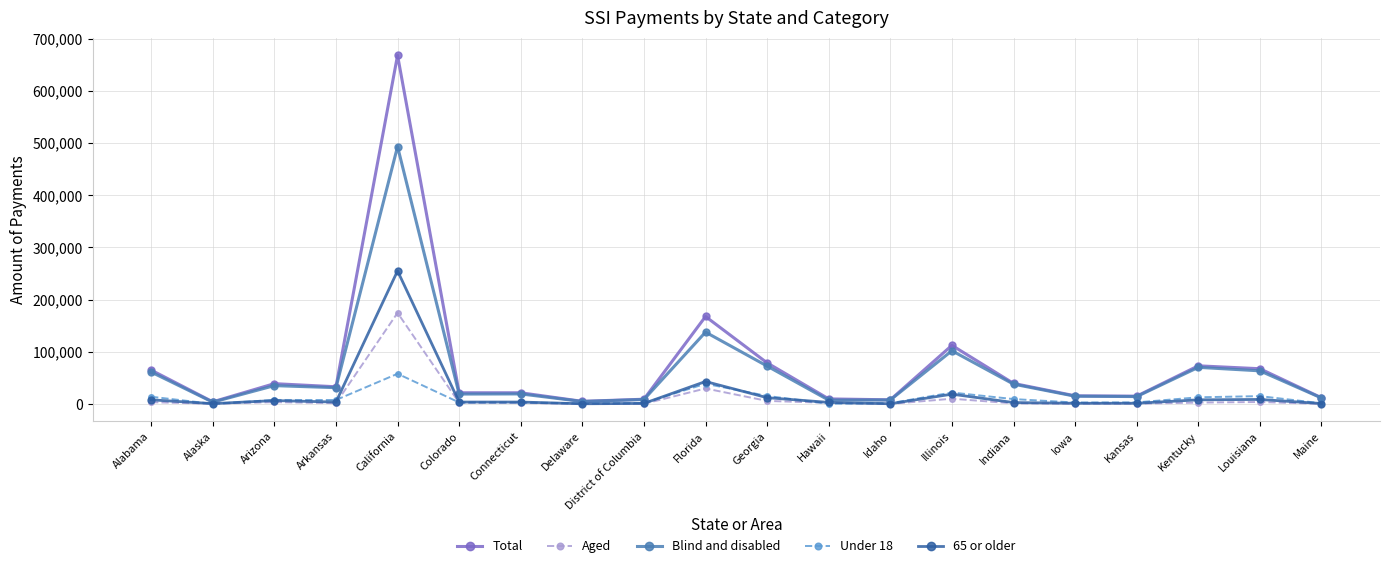

What is the label of the 3rd point from the left?

Arizona